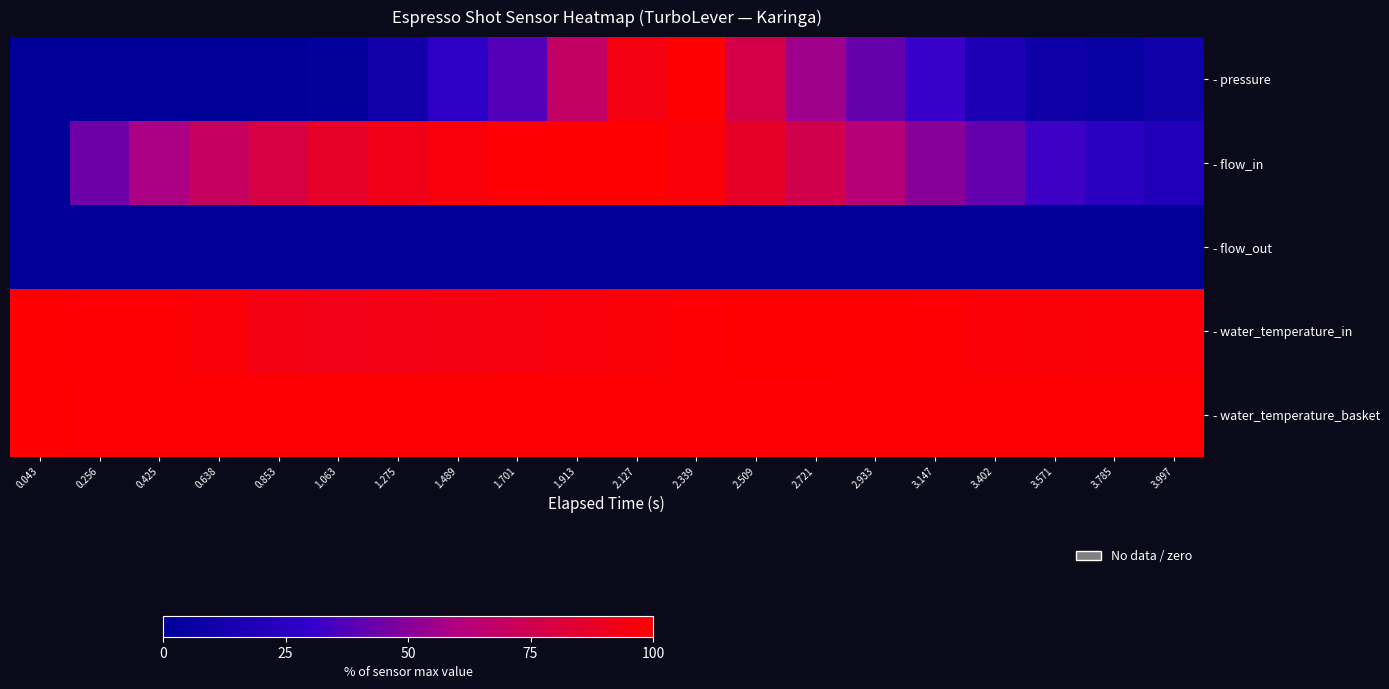

What is the maximum value shown in the chart?

100.0